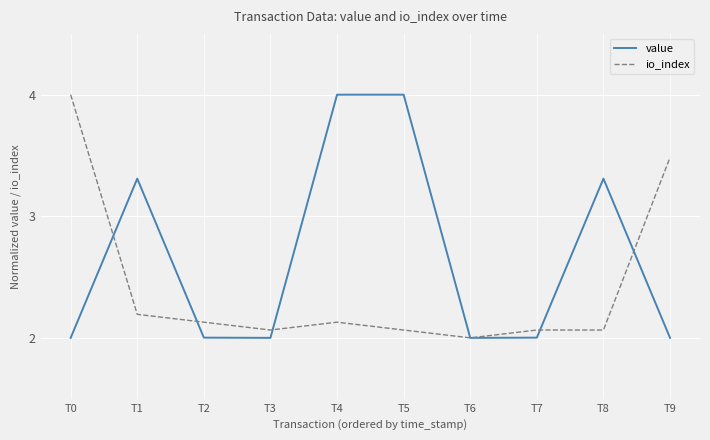

The value of io_index at T7 is 2.1. True or false?

True